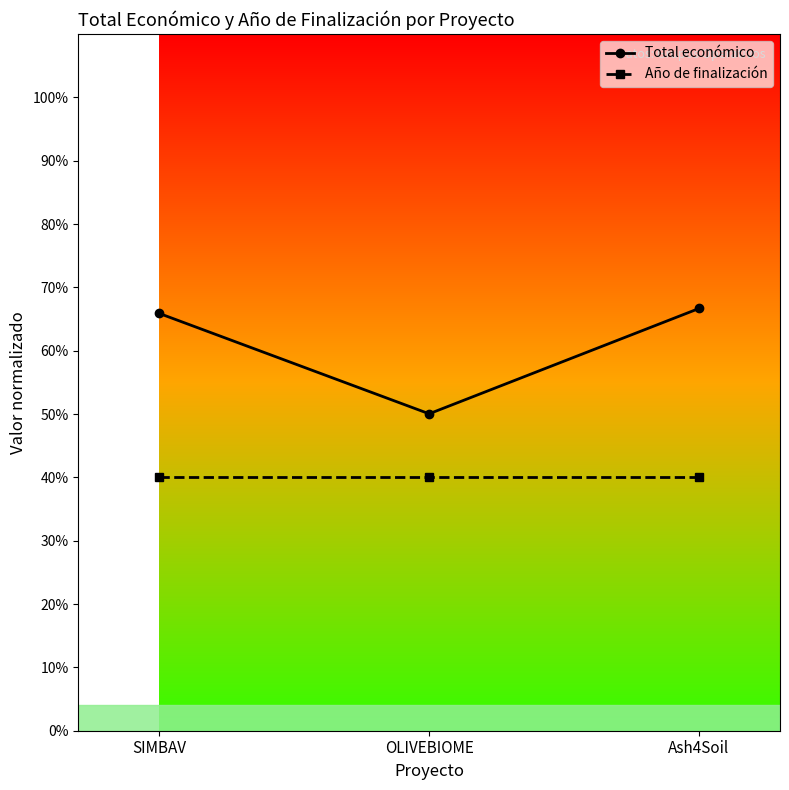

What are all the series names shown in the legend?

Total económico, Año de finalización